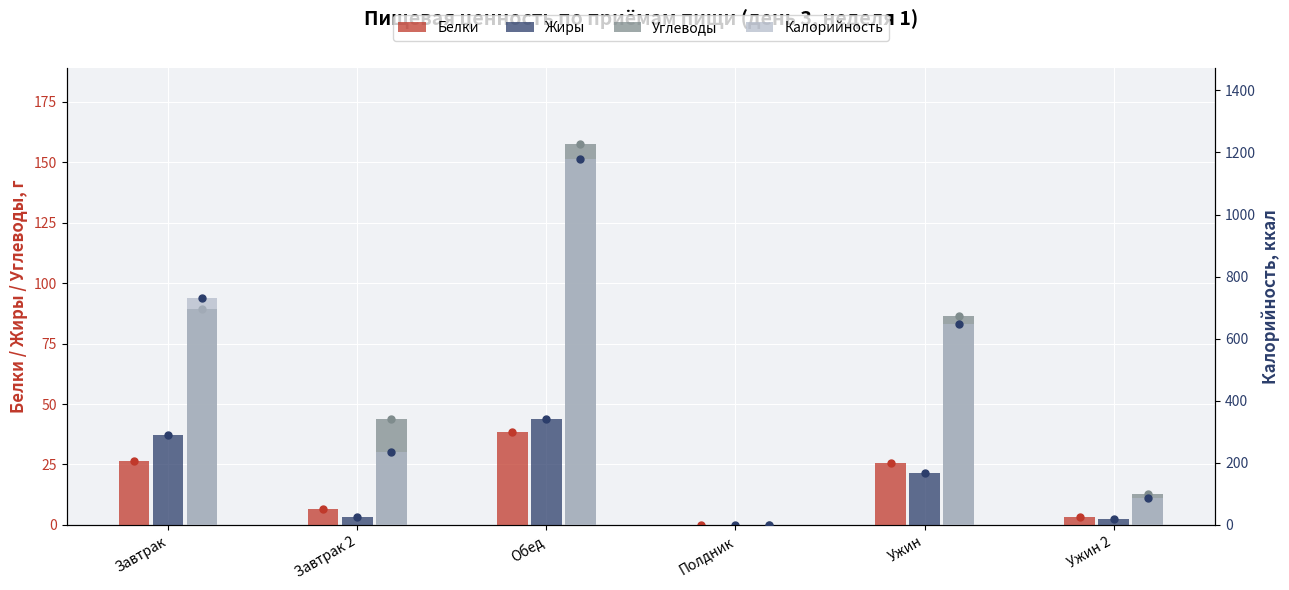

Reading left to right, extract all data points from this chart.

Белки: 26.6	6.8	38.6	0.0	25.4	3.3
Жиры: 37.0	3.4	43.7	0.0	21.4	2.5
Углеводы: 89.4	43.6	157.6	0.0	86.5	12.6
Калорийность: 732.4	236.2	1178.8	0.0	648.6	86.0